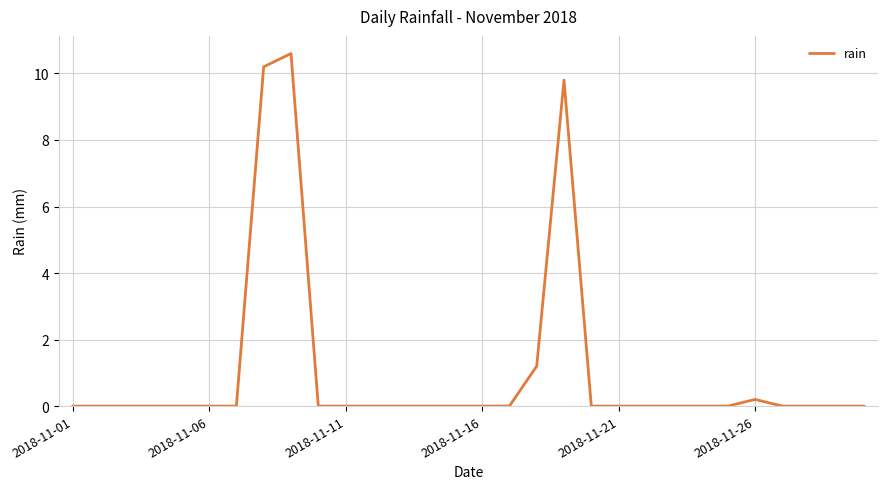

What is the average value?

1.1